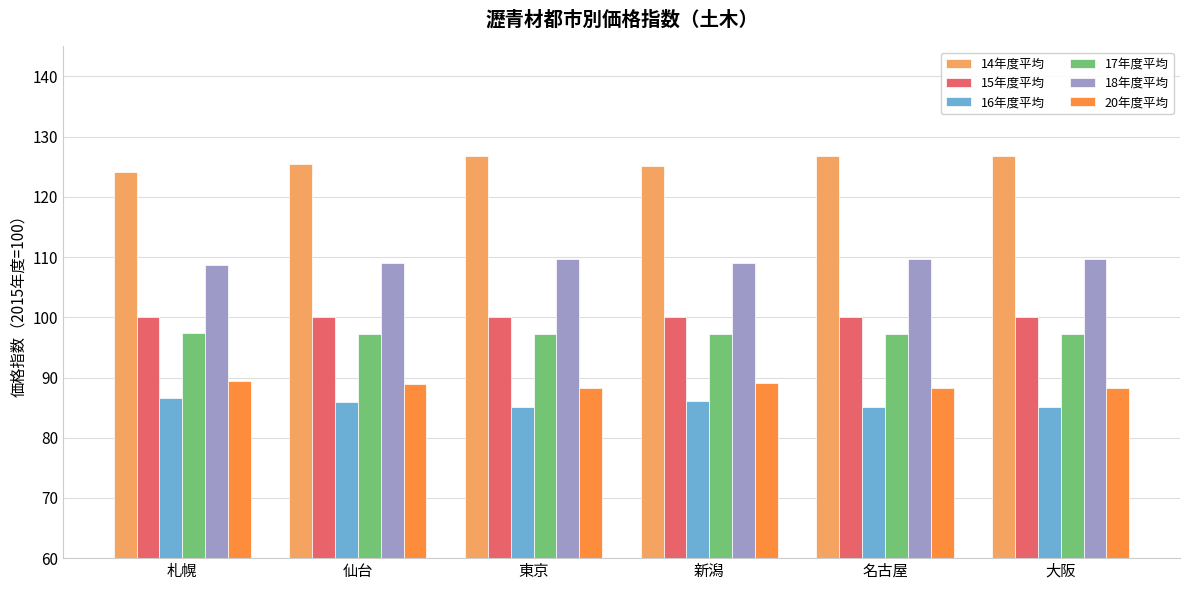

What are all the series names shown in the legend?

14年度平均, 15年度平均, 16年度平均, 17年度平均, 18年度平均, 20年度平均